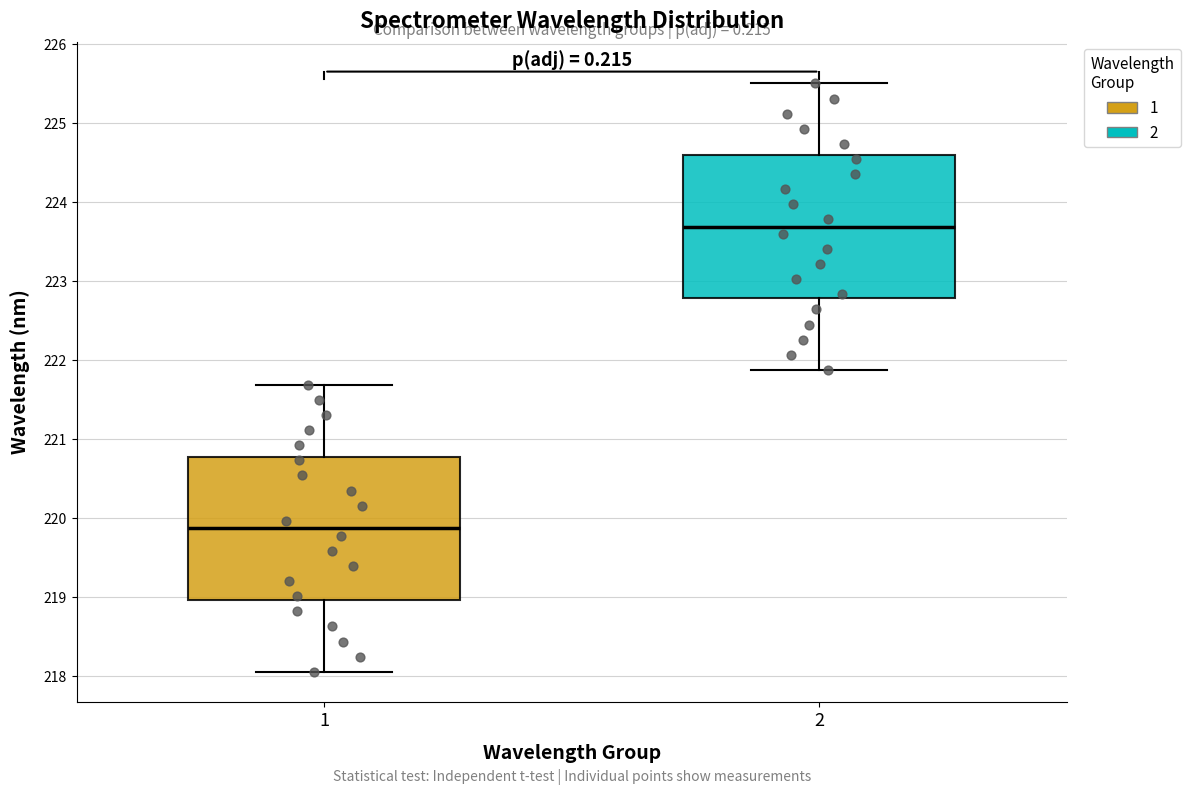

Reading left to right, read every box against the y-axis: the position of its median line, the range the box covers, and the ends of its whiskers. The values are not printed on the chart, so give them approximately, as read against the axis.

1: median 219.9, box 219.0 to 220.8, whiskers 218.1 to 221.7
2: median 223.7, box 222.8 to 224.6, whiskers 221.9 to 225.5